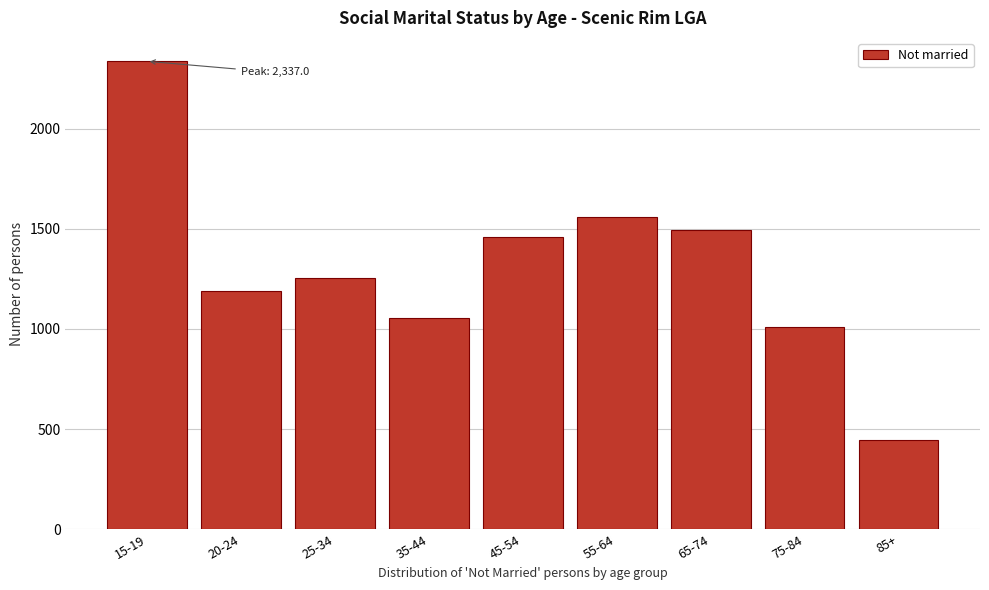

Reading right to left, list all the values displayed in this chart.

85+=446	75-84=1012	65-74=1492	55-64=1557	45-54=1460	35-44=1056	25-34=1256	20-24=1191	15-19=2337